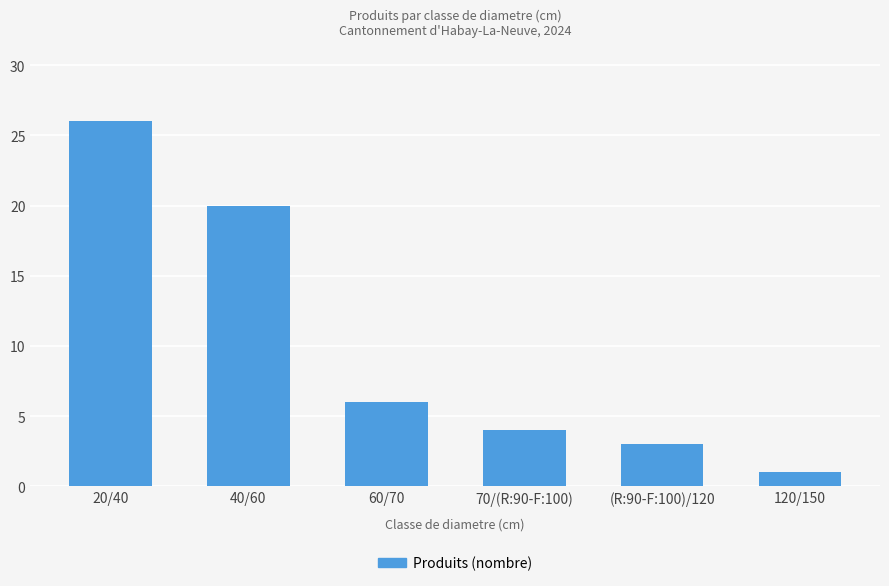

What is the sum of all values?

60